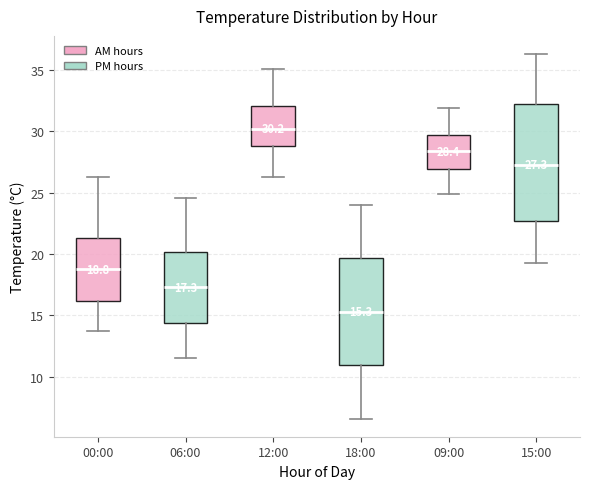

Which box has the lowest median line?

18:00